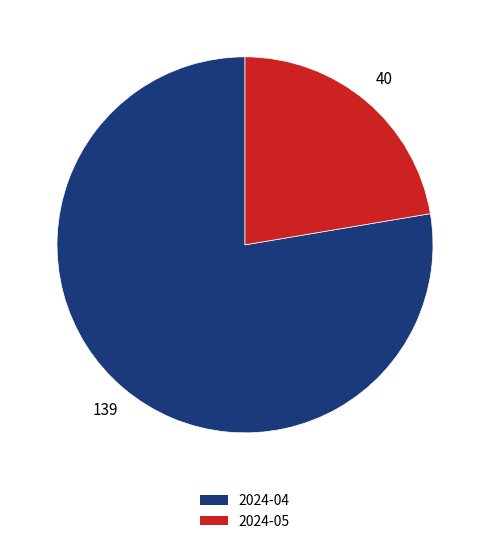

Which has a higher value, 2024-05 or 2024-04?

2024-04